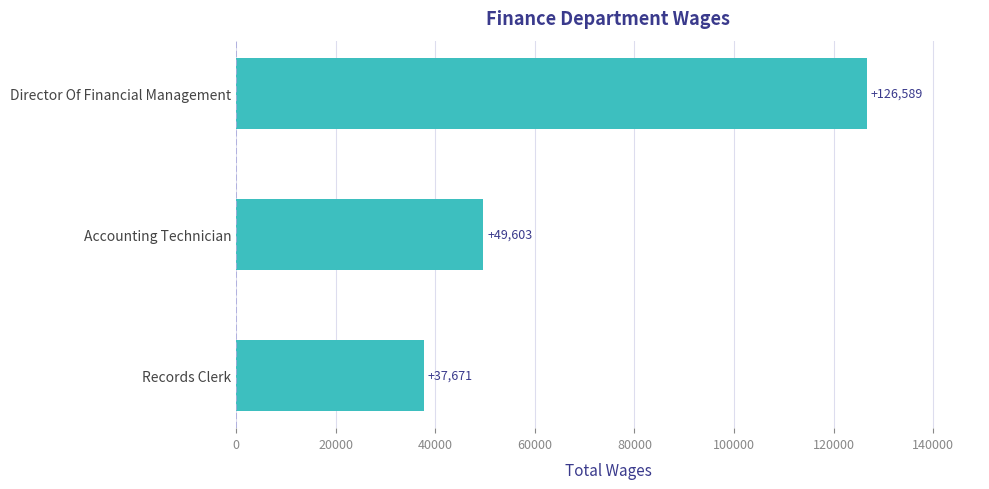

True or false: the data shows 37671 at Records Clerk.

True